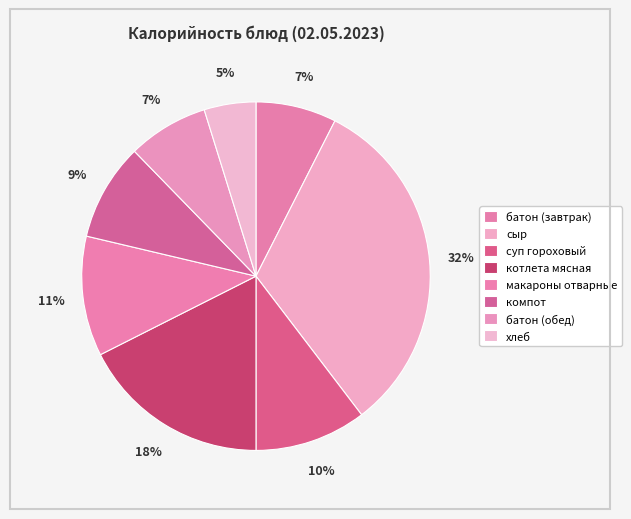

Count the number of slices in the pie.

8